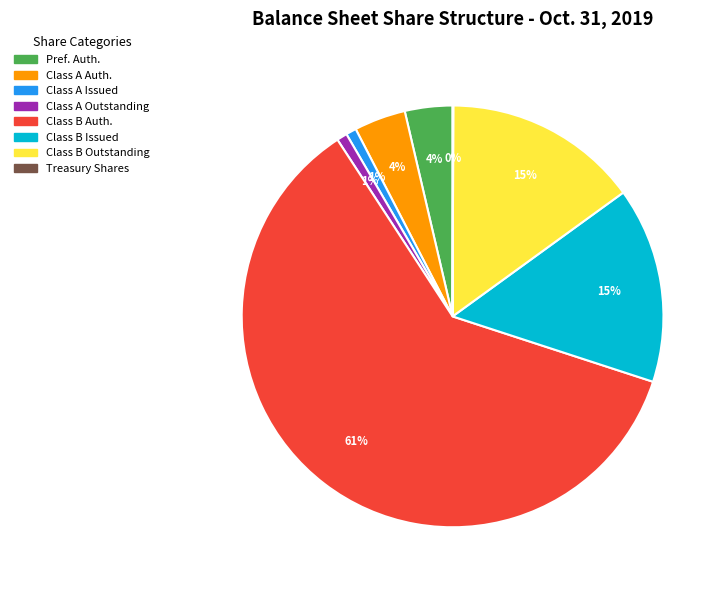

What percentage is the Pref. Auth. slice, to the nearest percent?

4%